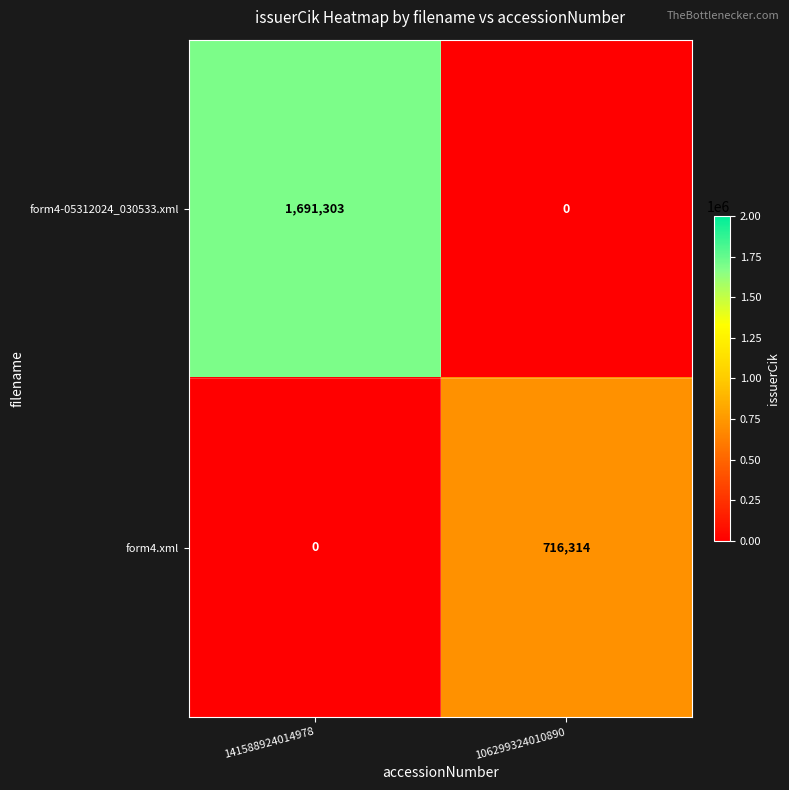

How many categories are shown in the chart?

2